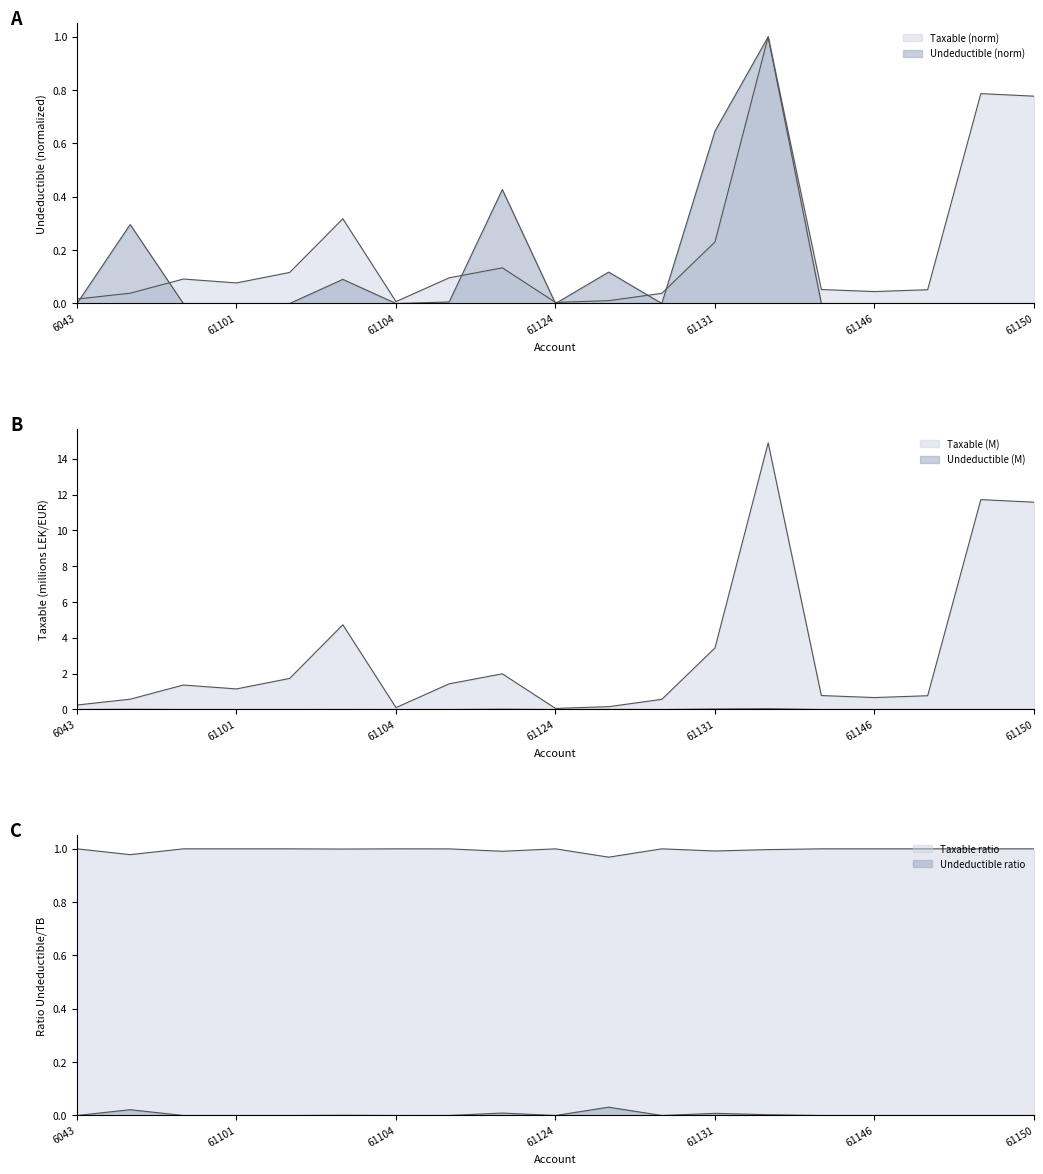

Between 61146 and 6043, which is larger?

61146